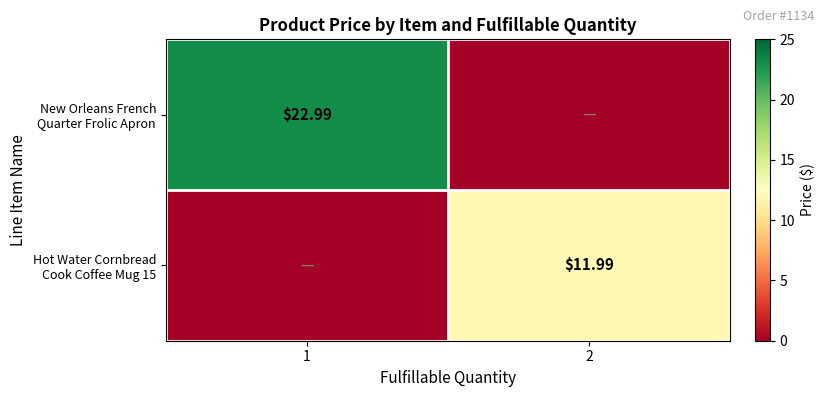

At which label is Hot Water Cornbread Cook Coffee Mug 15 closest to 5?

1